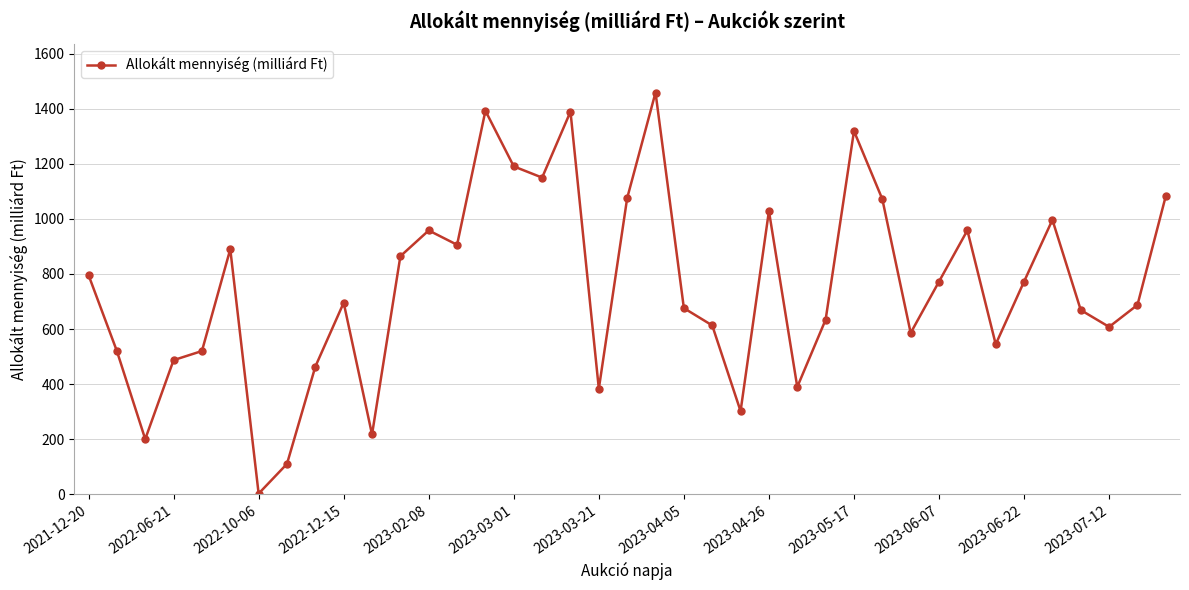

What is the sum of all values?

29383.3